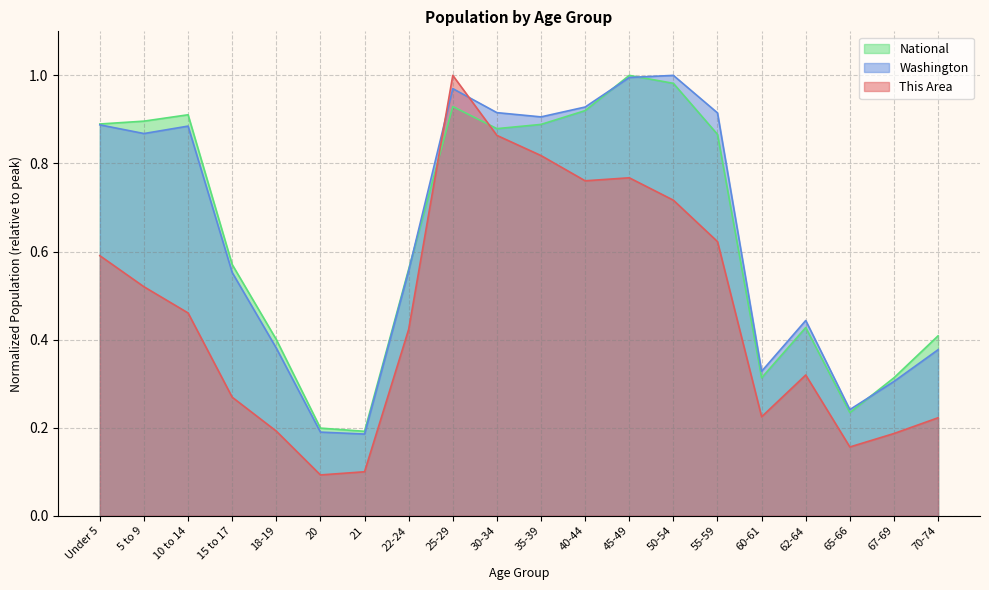

Where is the first local maximum for National?

10 to 14